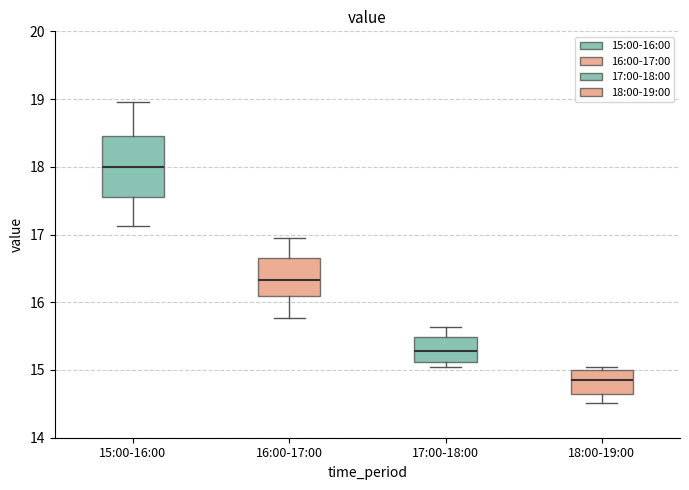

Where does the lower whisker of the box for 18:00-19:00 end on the y-axis? The values are not printed on the chart, so give them approximately, as read against the axis.

14.5